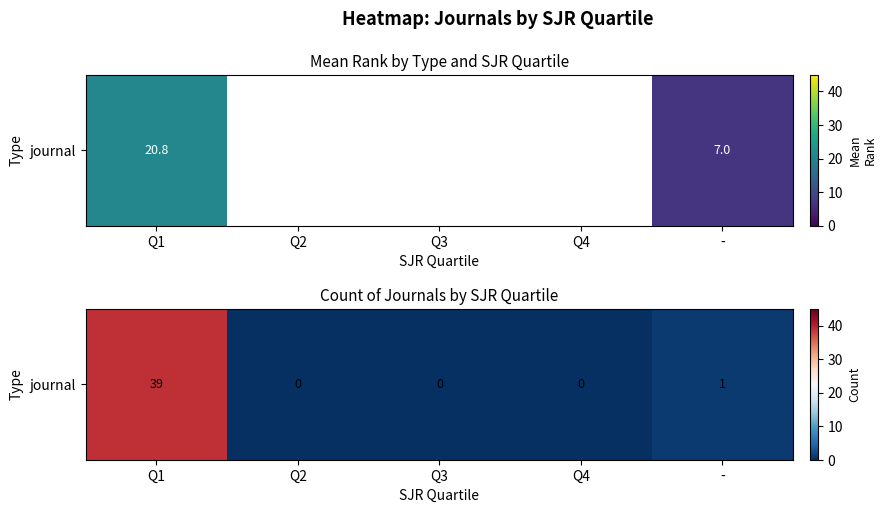

List the labels in order of value, smallest first.

Q2, Q3, Q4, -, Q1